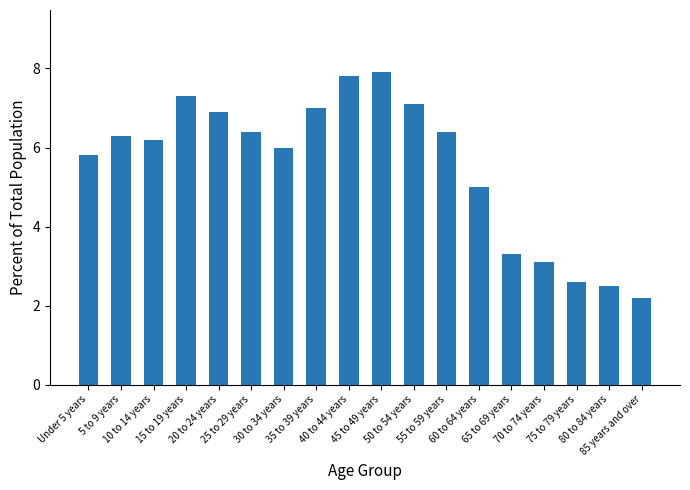

What is the value of the 11th bar from the left?

7.1